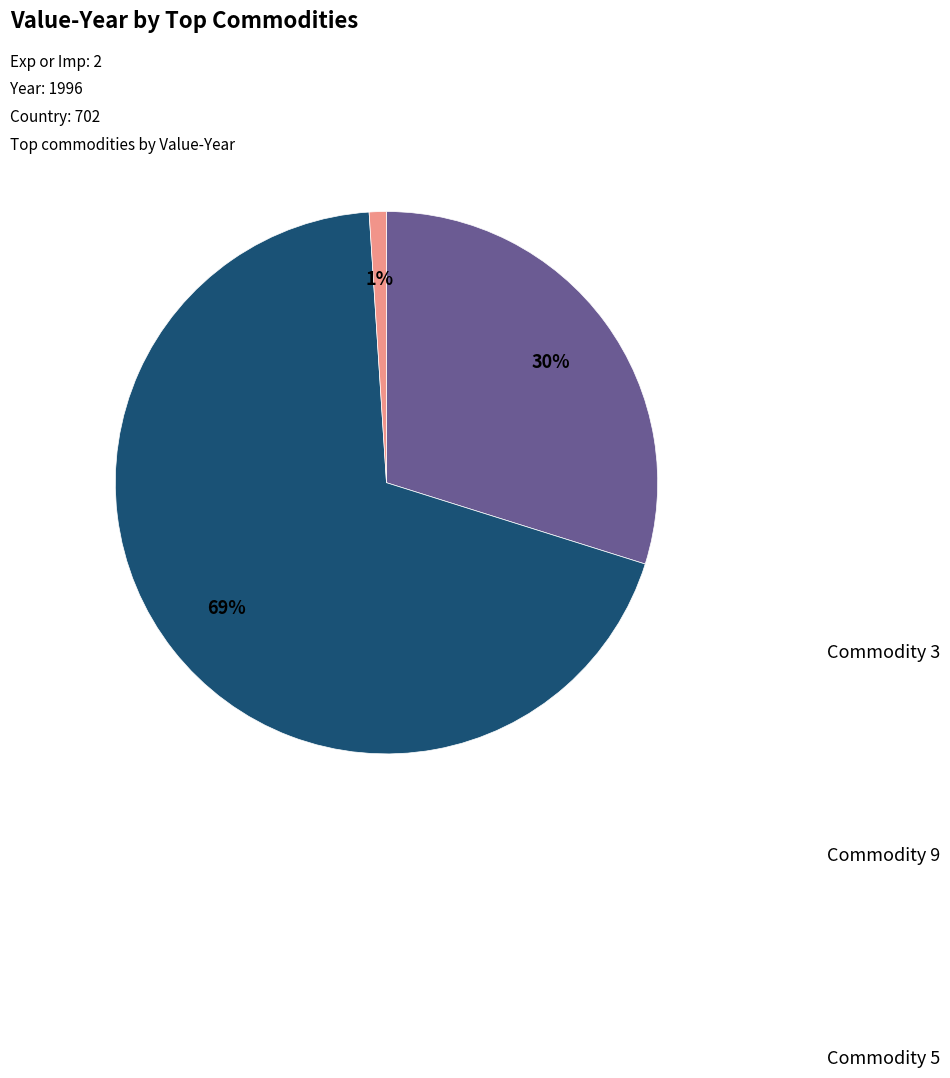

Count the number of slices in the pie.

3